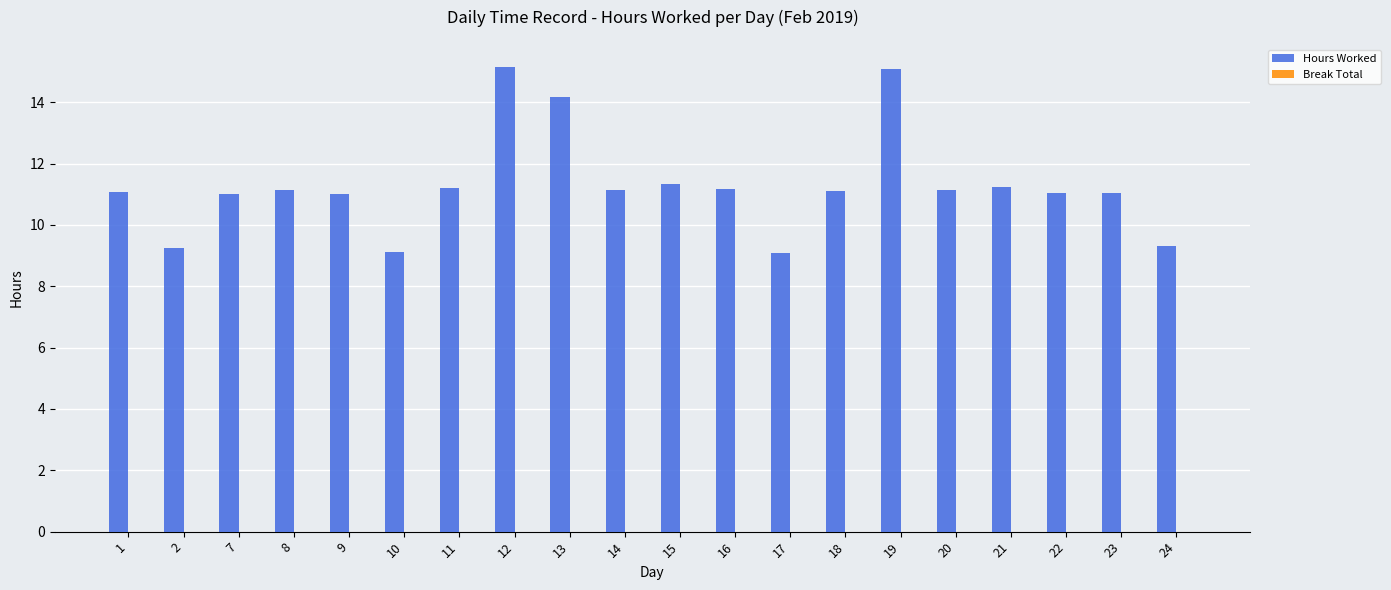

Is it true that the value at 18 is 11.1?

True